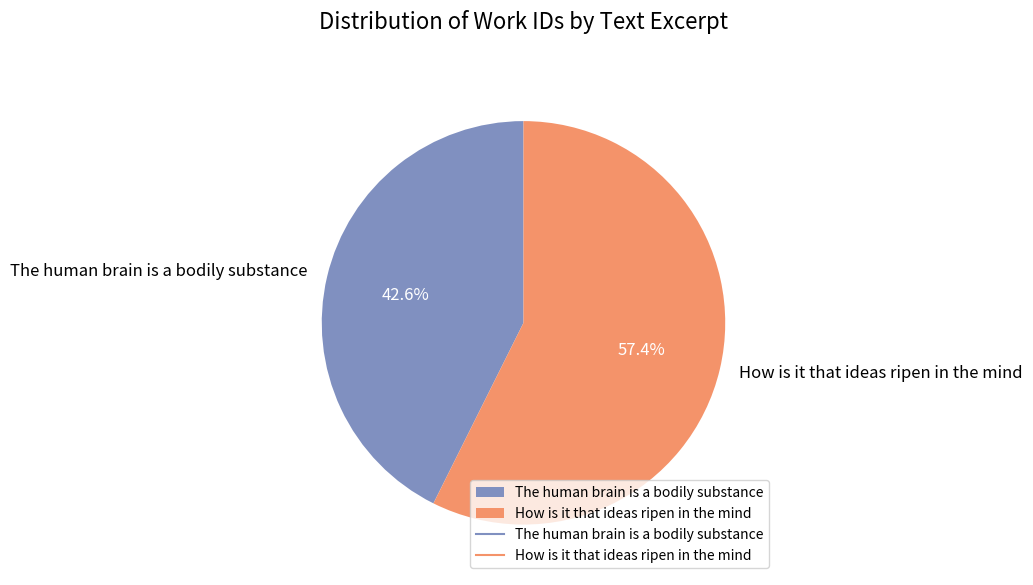

What is the smallest slice in the pie chart?

The human brain is a bodily substance